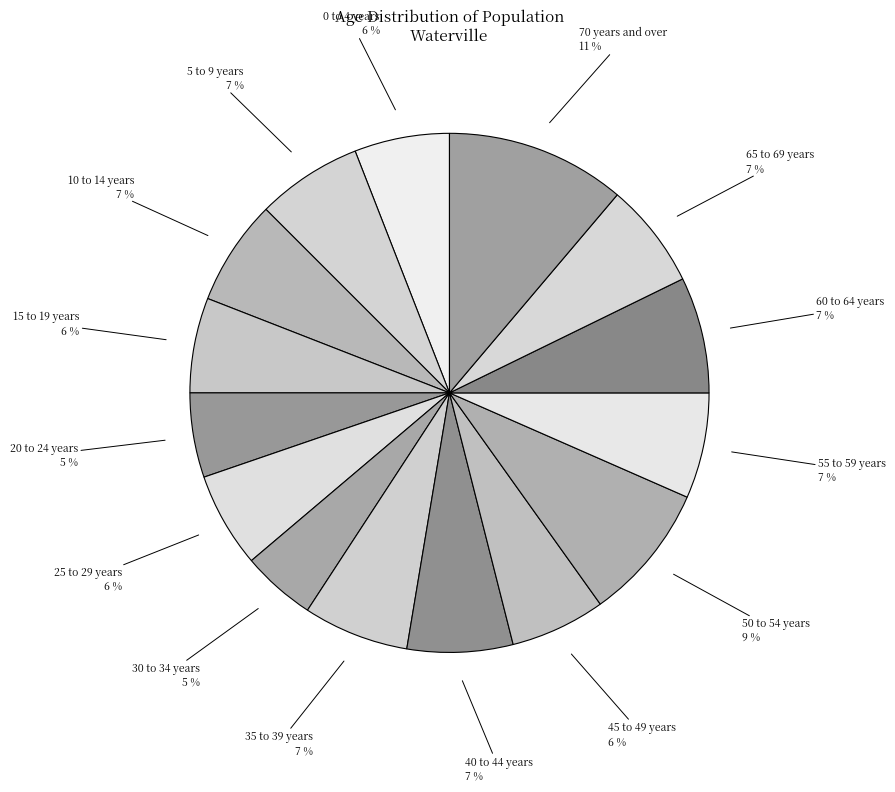

To the nearest percent, what percentage of the pie is 20 to 24 years?

5%